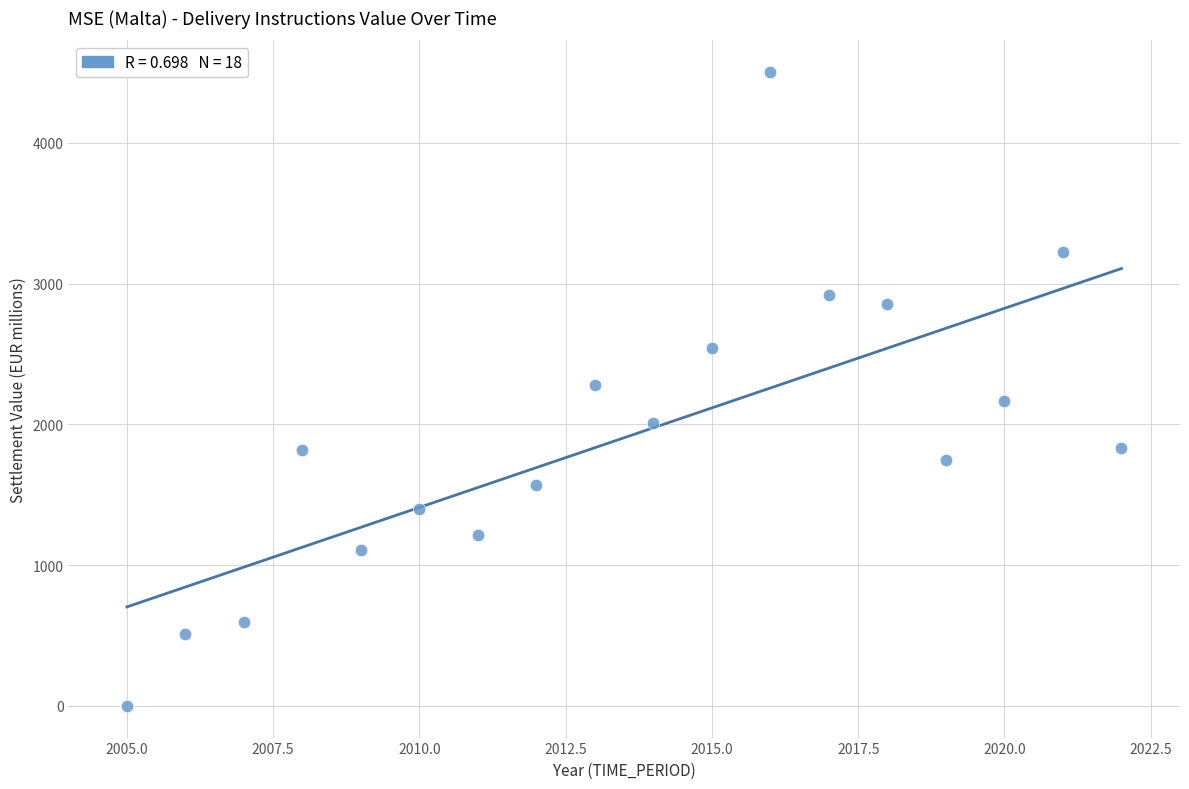

What is the range of X values (max minus min)?

17.0